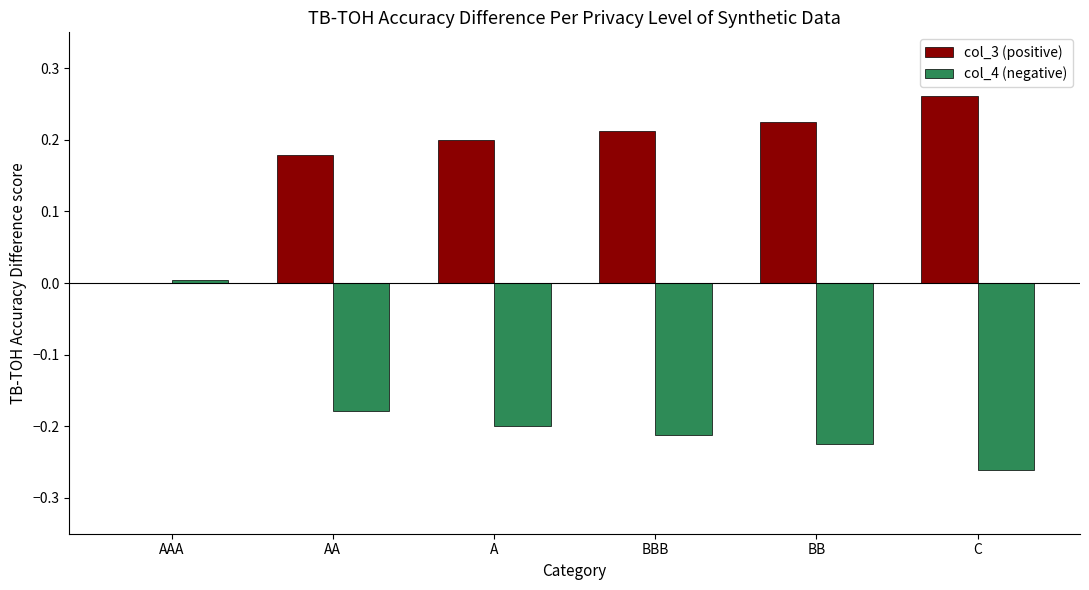

How many col_3 (positive) values are between 0 and 1?

6